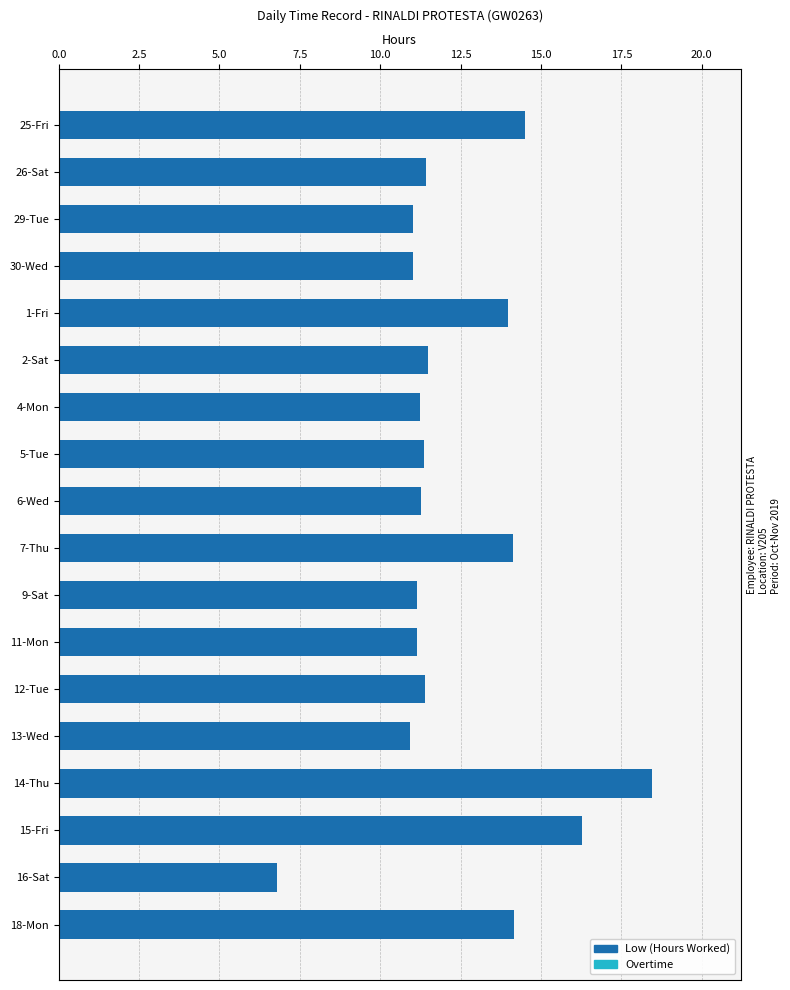

The chart shows a value of 5.2 at 12-Tue. True or false?

False